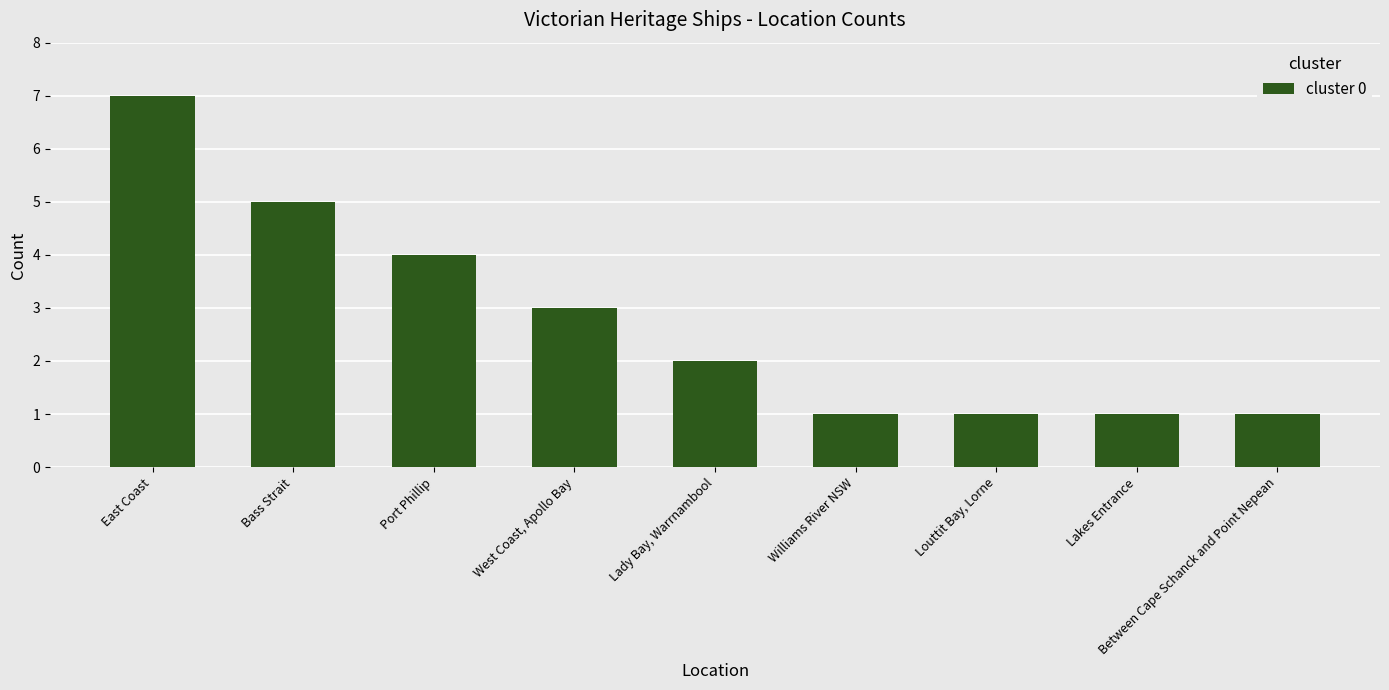

What is the label of the 2nd bar from the right?

Lakes Entrance